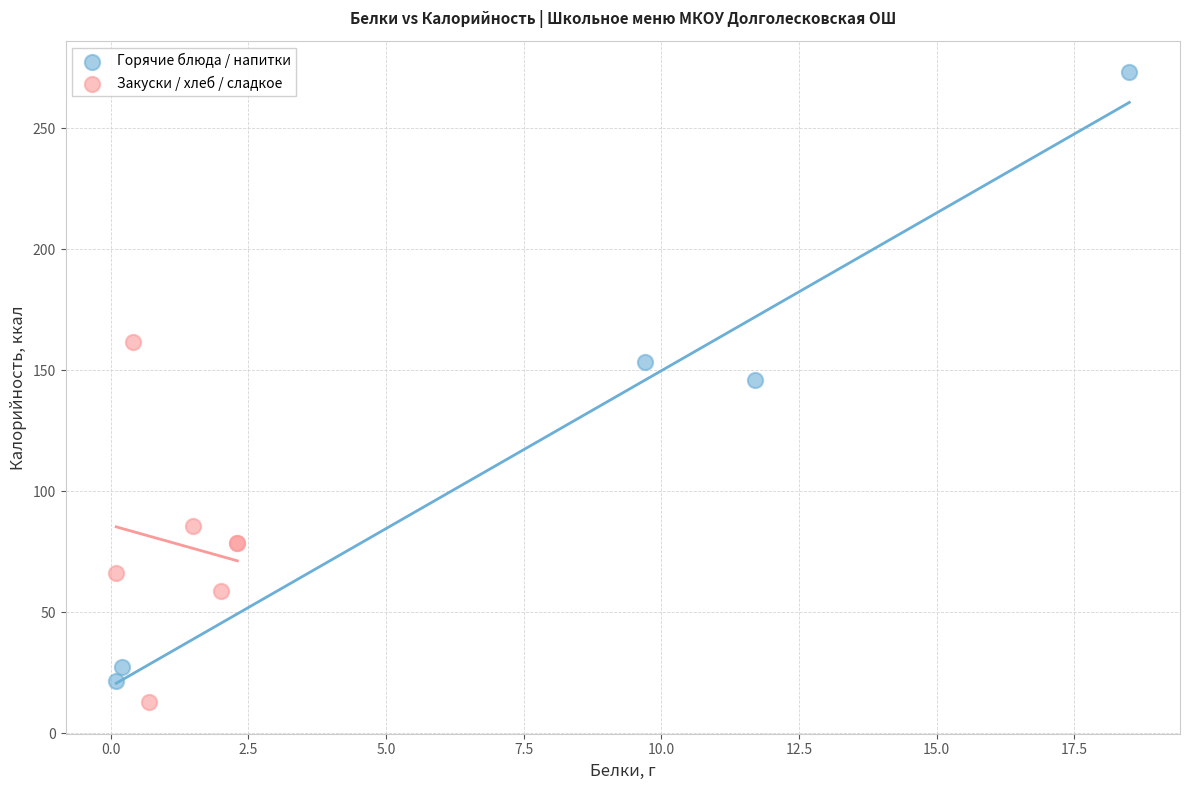

Which series reaches the maximum Y coordinate?

Горячие блюда / напитки